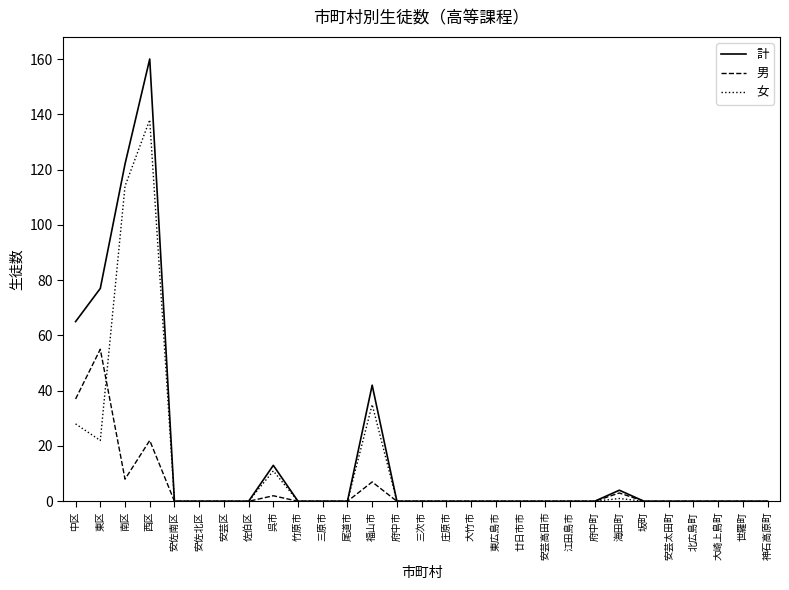

At which category is the sum across all series the highest?

西区